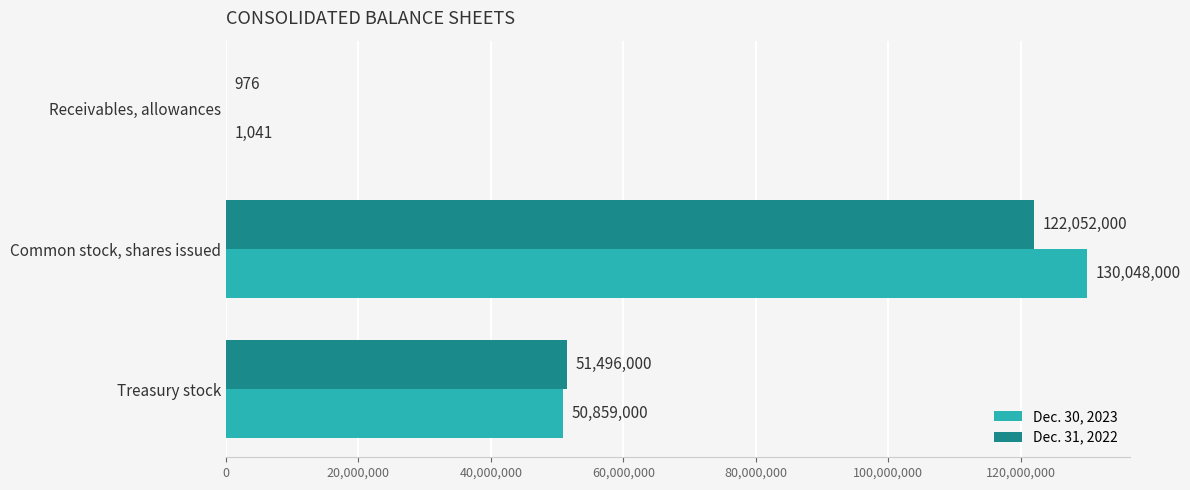

What is the sum of all Dec. 31, 2022 values?

173548976